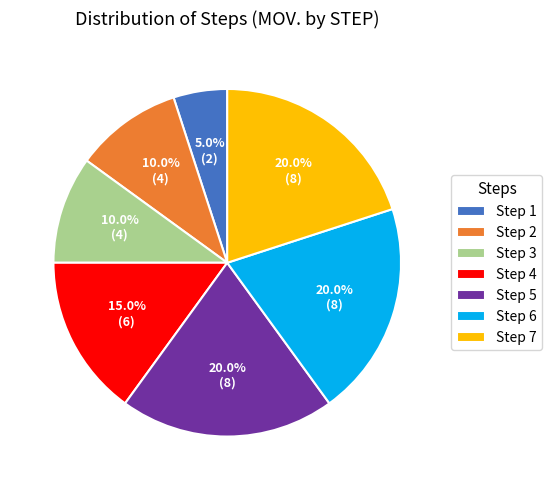

Approximately how many times larger is the value at Step 3 compared to Step 2?

1.0